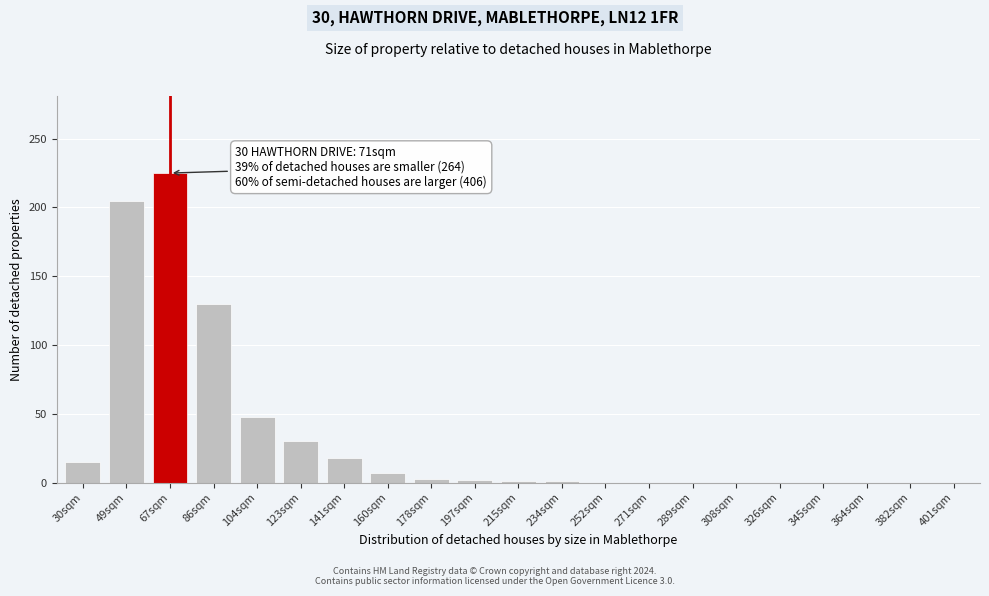

What is the sum of the values at 326sqm and 104sqm?

48